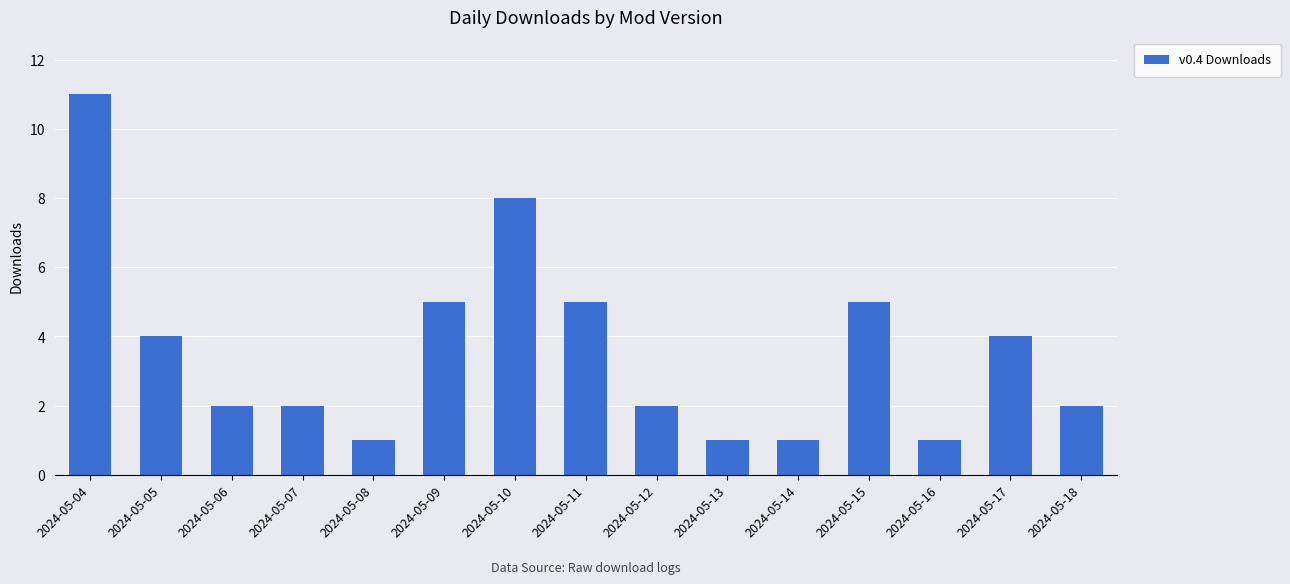

What is the greatest value displayed?

11